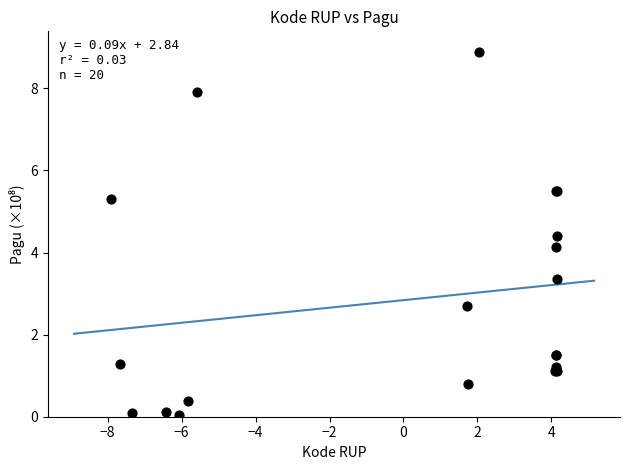

What Y value in the scatter plot is closest to 4?

4.1